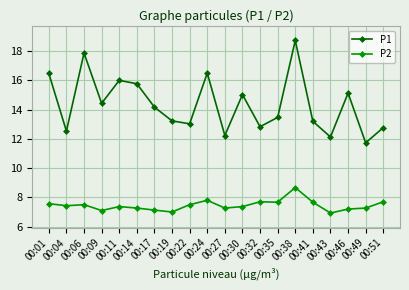

True or false: P2 has more than 2 interior local peaks.

True